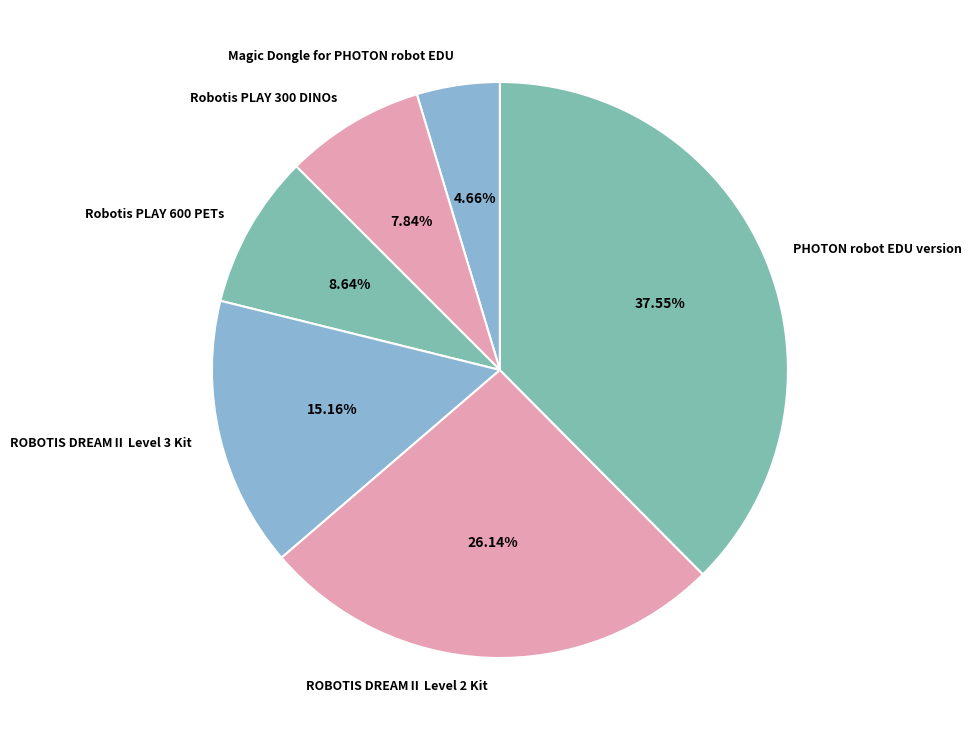

What percentage is the Magic Dongle for PHOTON robot EDU slice, to the nearest percent?

5%